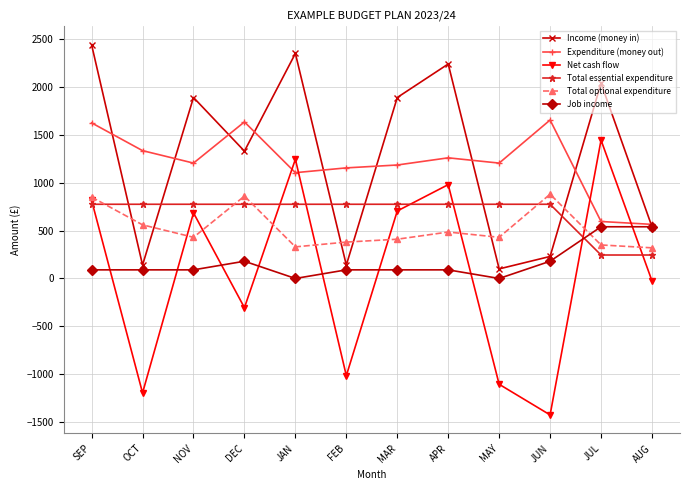

True or false: Income (money in) has more than 0 interior local peaks.

True